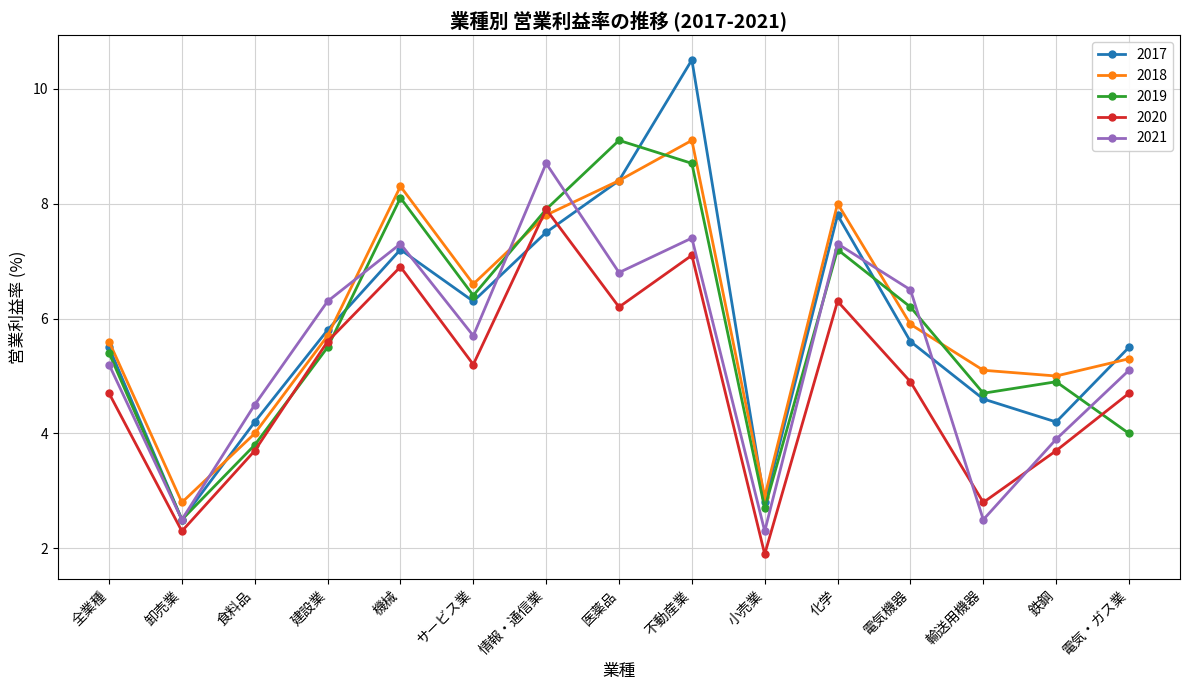

At which category does 2018 reach its first local valley?

卸売業